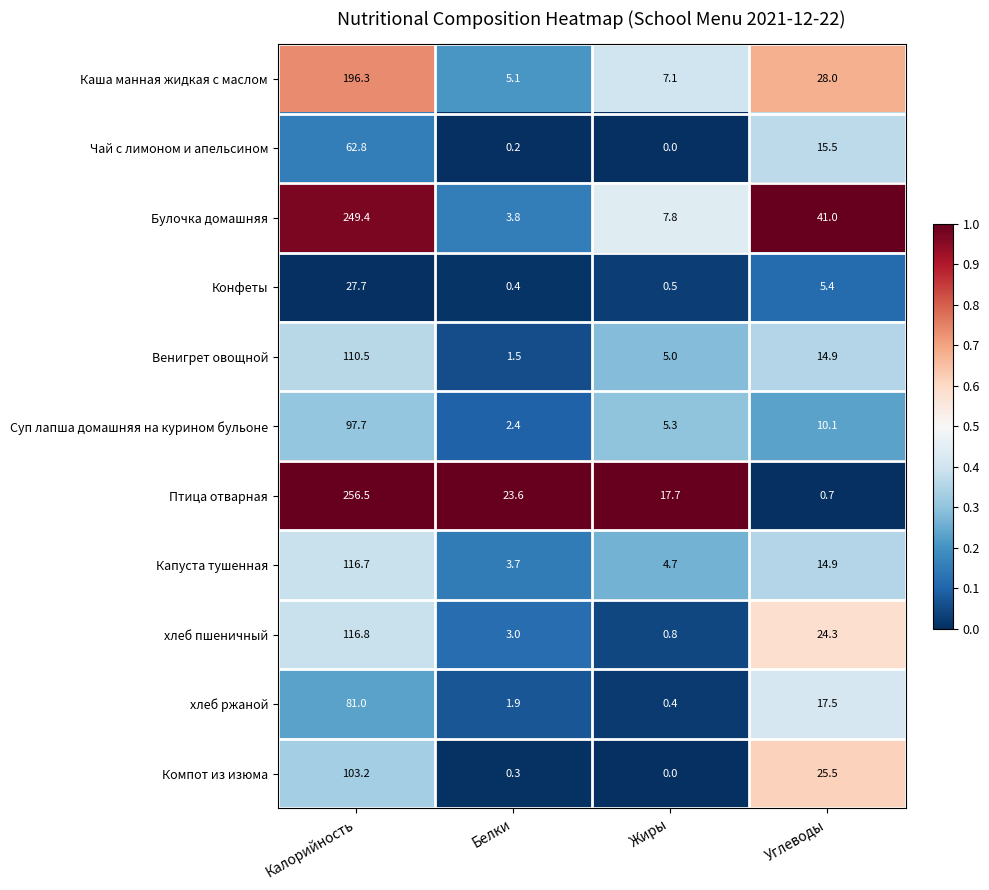

What is the difference between the Птица отварная values at Жиры and Белки?

5.9